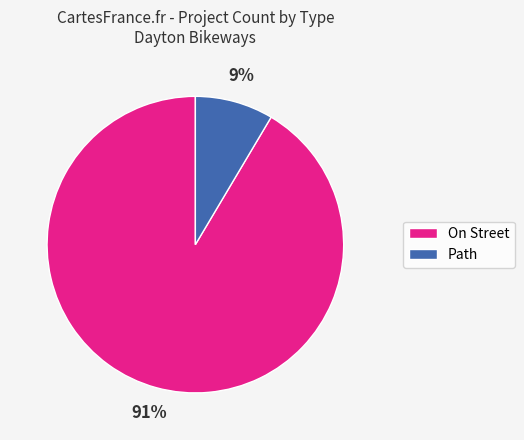

The Path slice represents 9% of the pie. True or false?

True